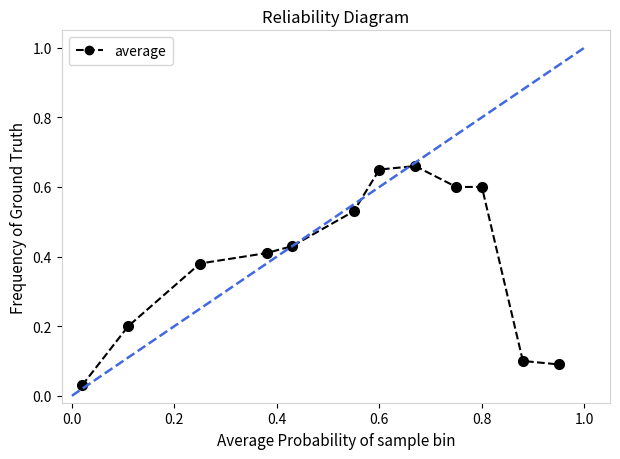

What is the value of the 11th point from the left?

0.1